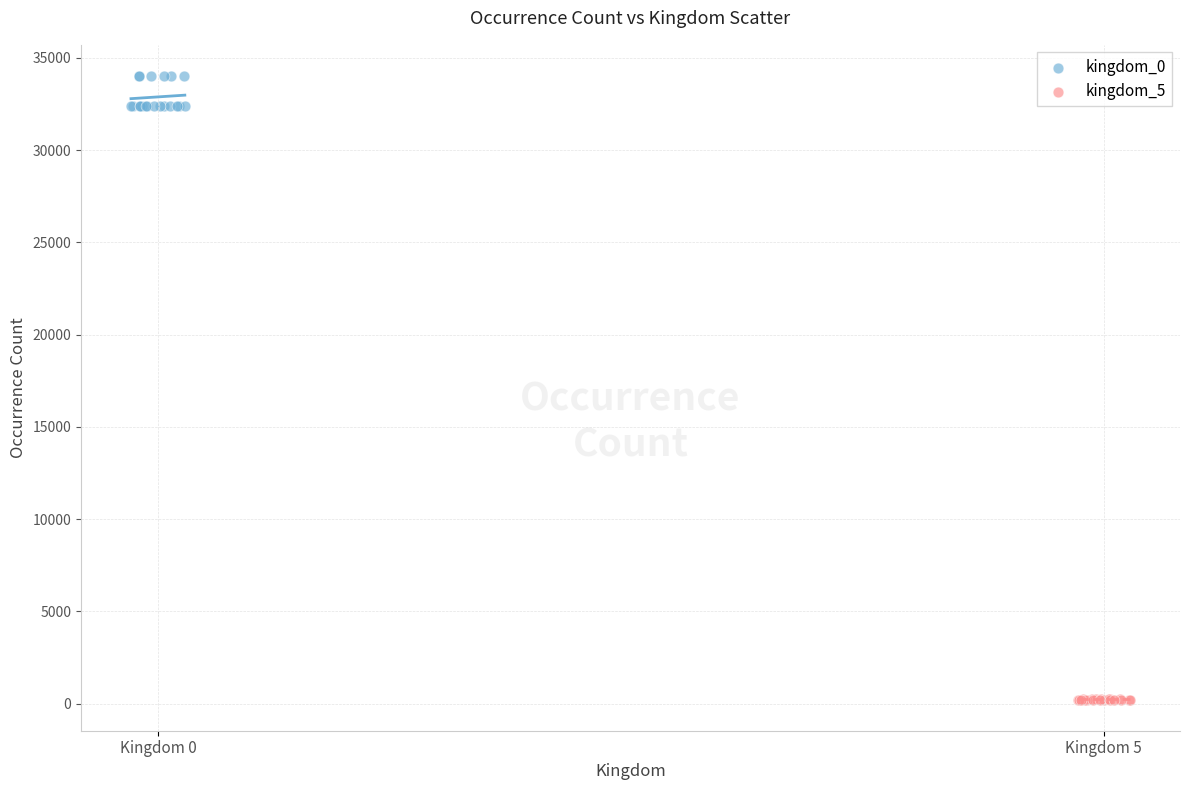

Which series reaches the minimum Y coordinate?

kingdom_5